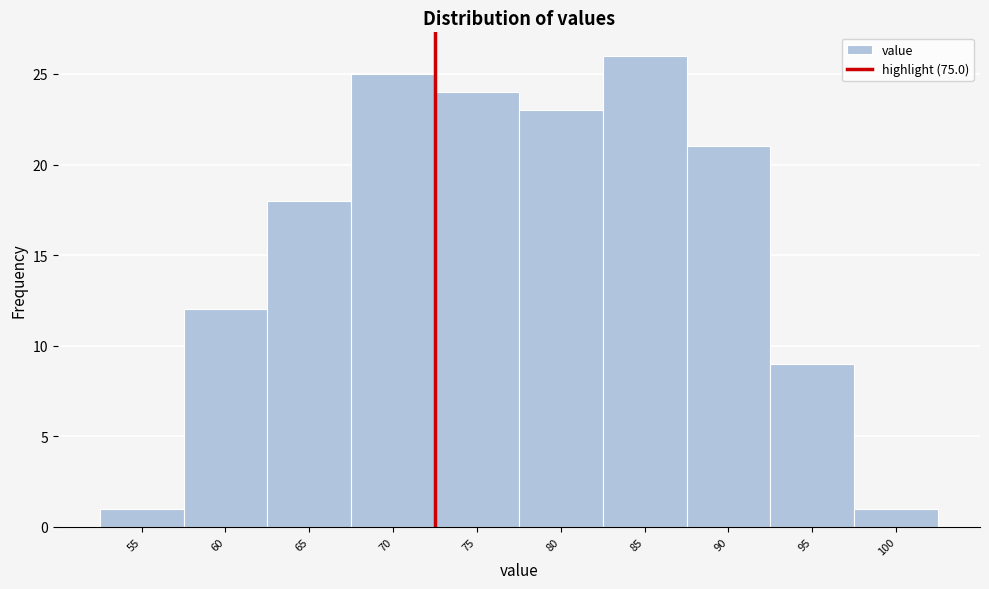

Reading left to right, extract all data points from this chart.

55=1	60=12	65=18	70=25	75=24	80=23	85=26	90=21	95=9	100=1